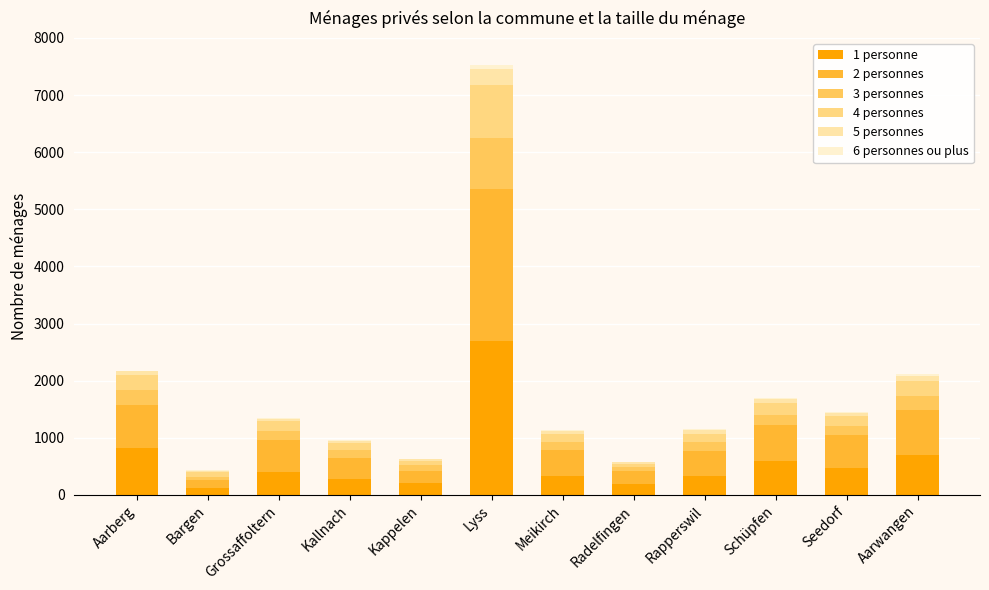

At which category is the sum across all series the highest?

Lyss